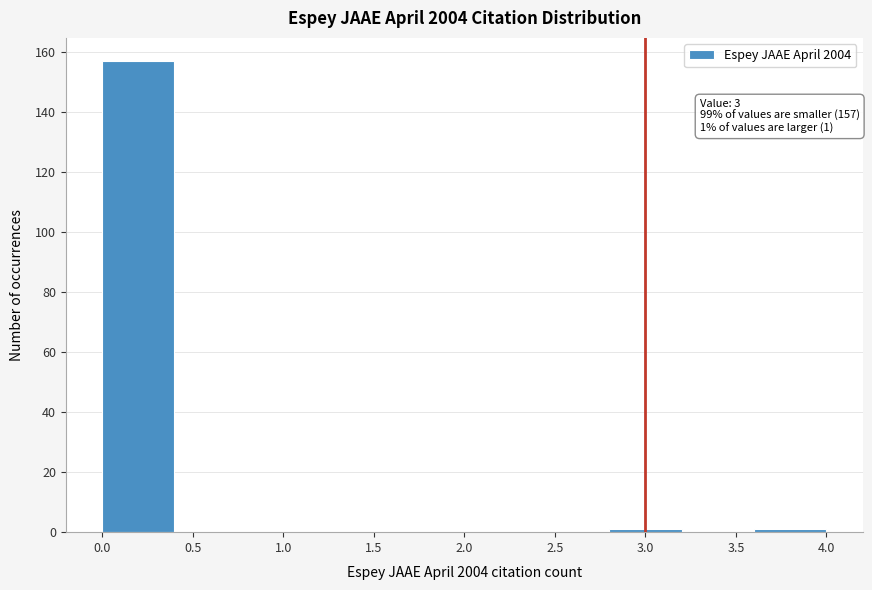

Over which range of the x-axis is the bar tallest?

0.0 to 0.4